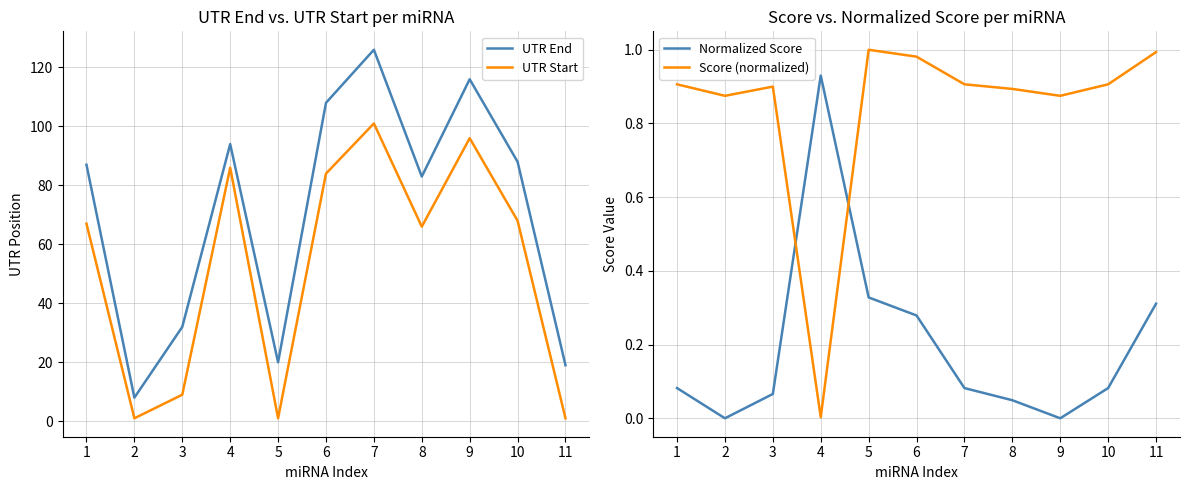

Which category has the highest value in the Score (normalized) series?

5